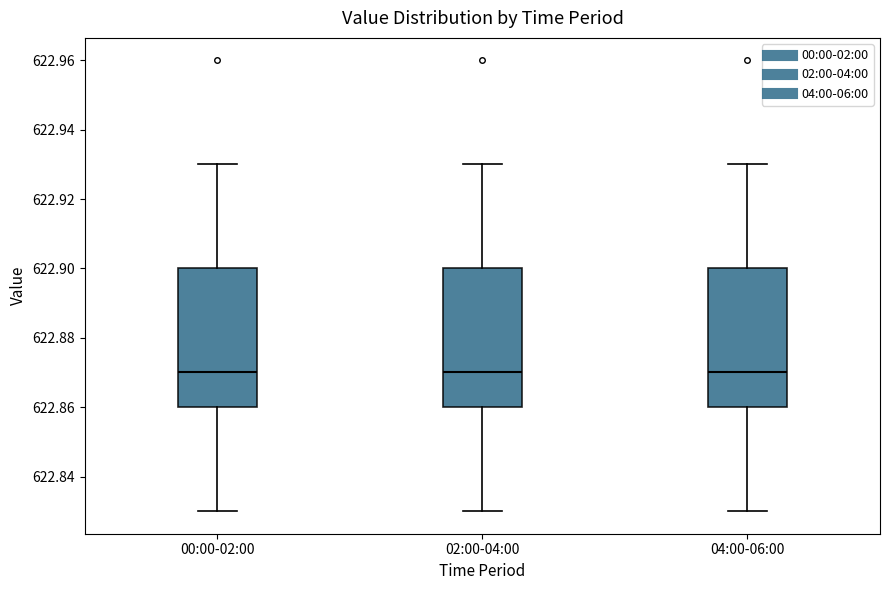

Reading left to right, transcribe this box plot: for each box, give where its median line is, the range the box spans, and where its two whiskers end, as read against the y-axis. The values are not printed on the chart, so give them approximately, as read against the axis.

00:00-02:00: median 622.87, box 622.86 to 622.90, whiskers 622.83 to 622.93
02:00-04:00: median 622.87, box 622.86 to 622.90, whiskers 622.83 to 622.93
04:00-06:00: median 622.87, box 622.86 to 622.90, whiskers 622.83 to 622.93